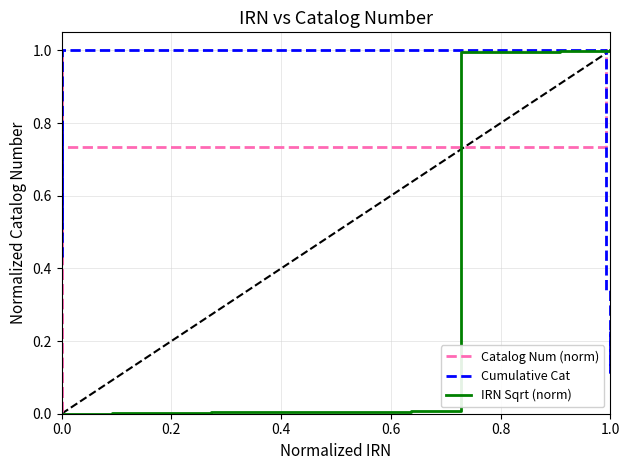

Count the number of data series in this chart.

3